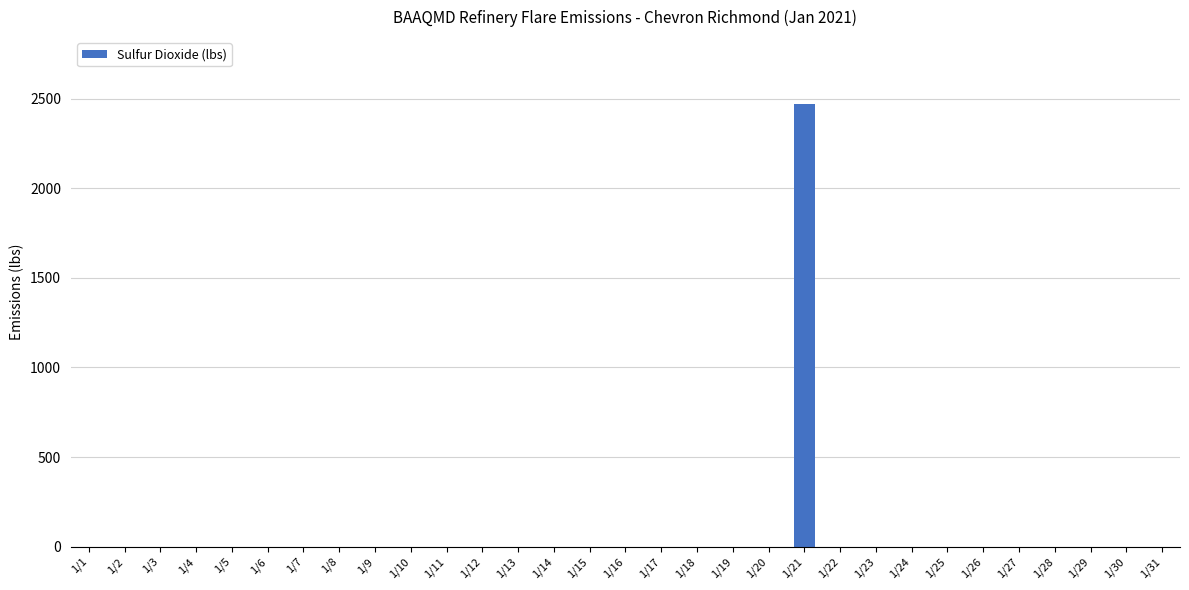

What is the greatest value displayed?

2472.5